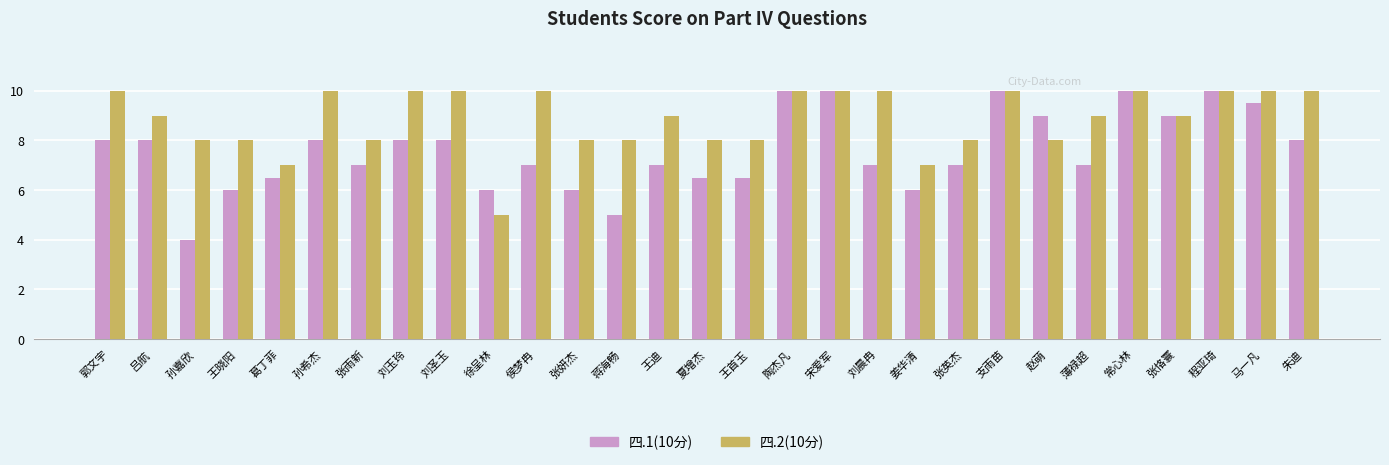

What is the label of the 29th bar from the right?

郭文宇